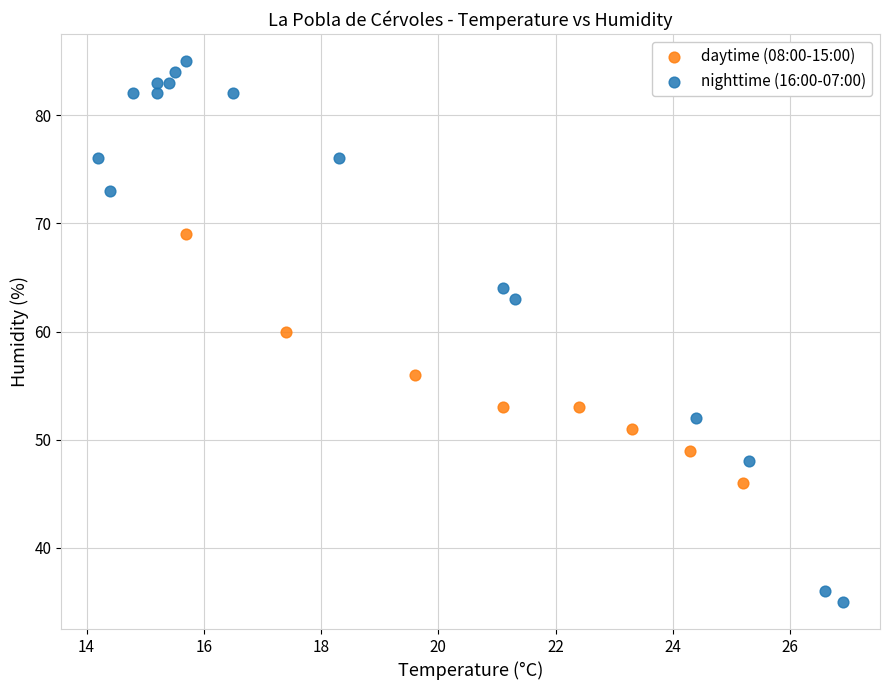

Which series has the widest spread of Y values?

nighttime (16:00-07:00)